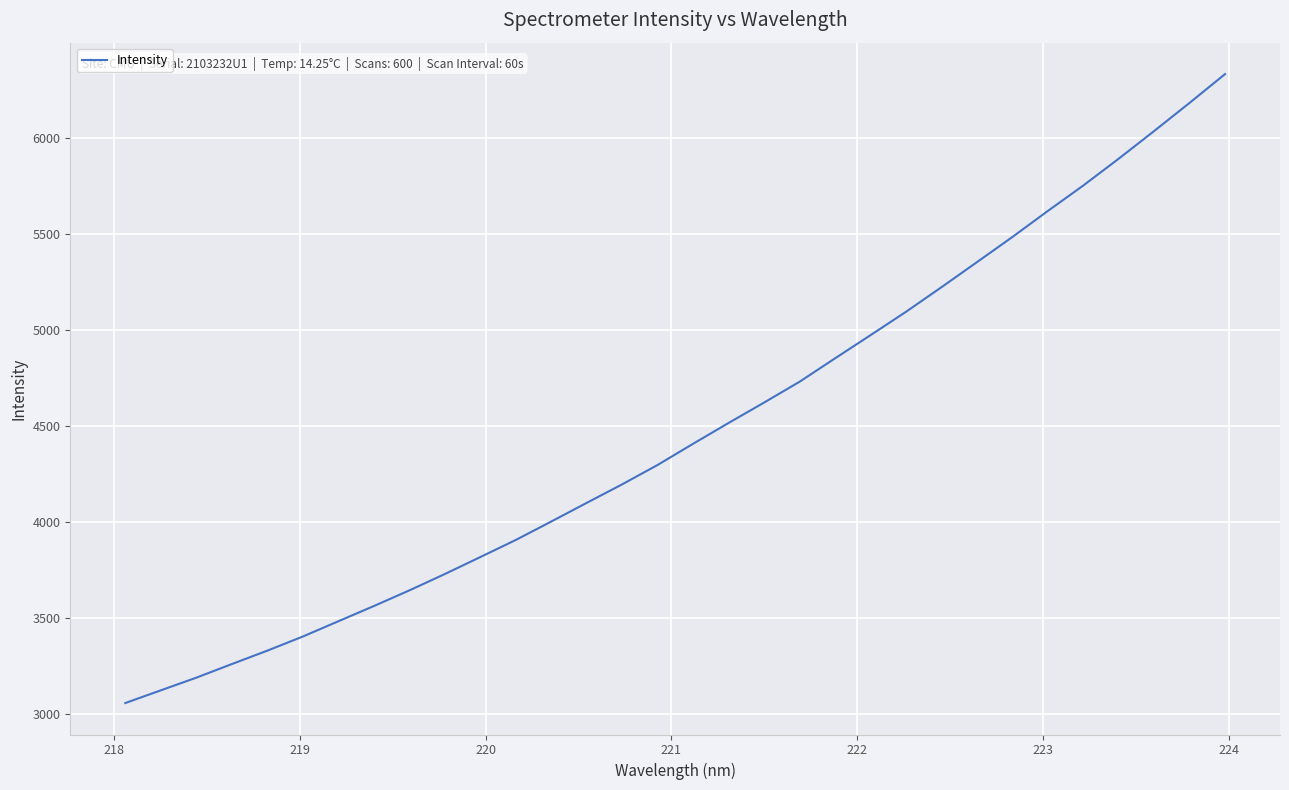

What is the greatest value displayed?

6331.7